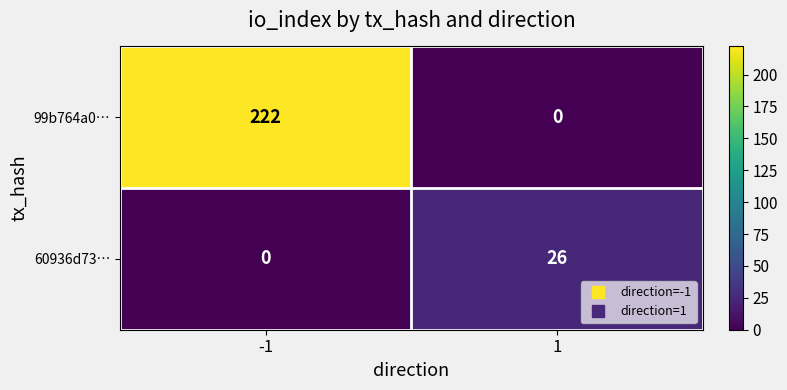

The value of 60936d73… at 1 is 13. True or false?

False